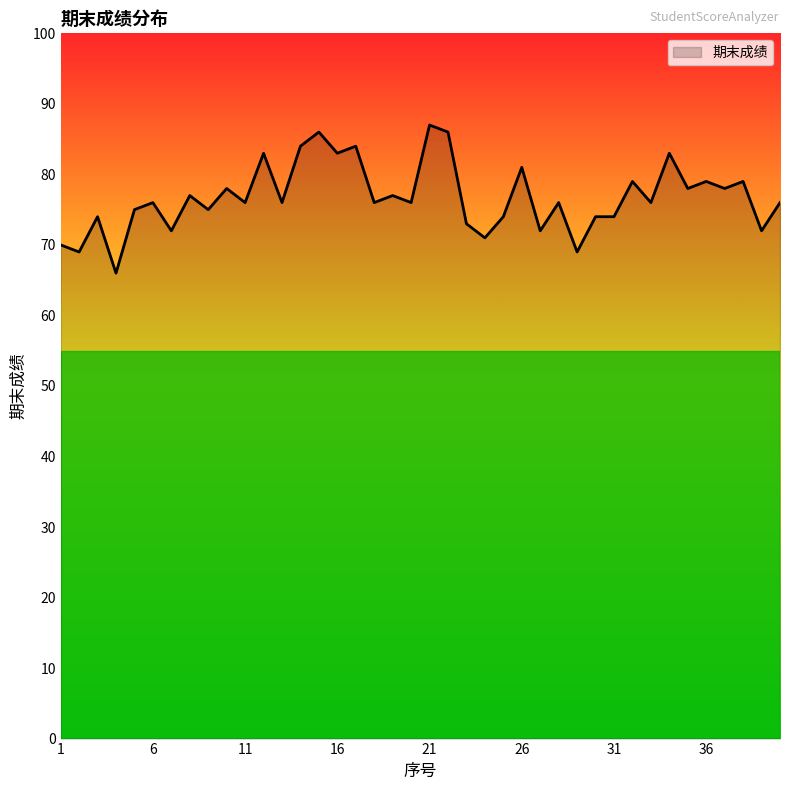

What is the minimum value shown in the chart?

66